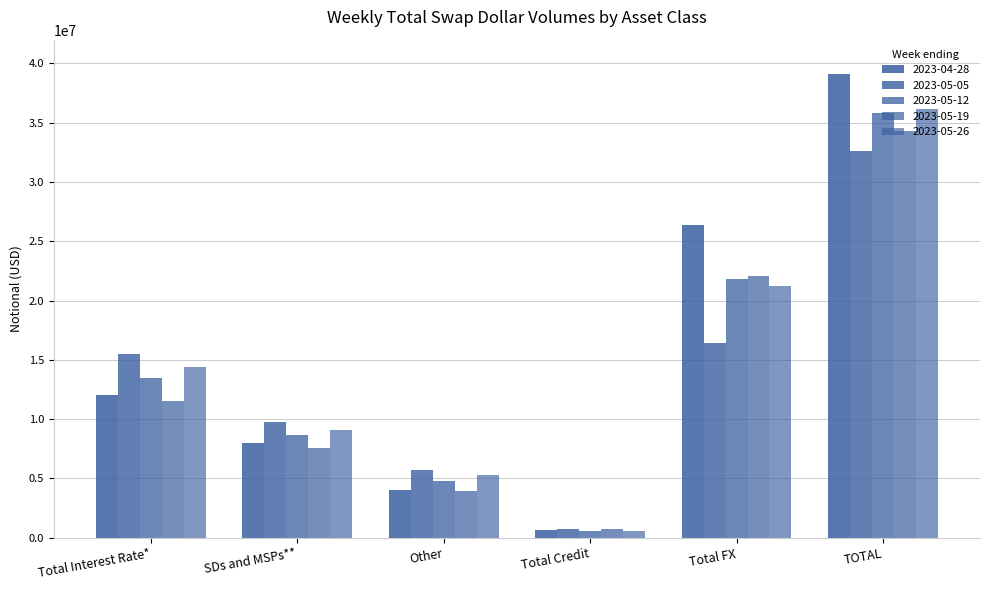

Are the bars horizontal?

No